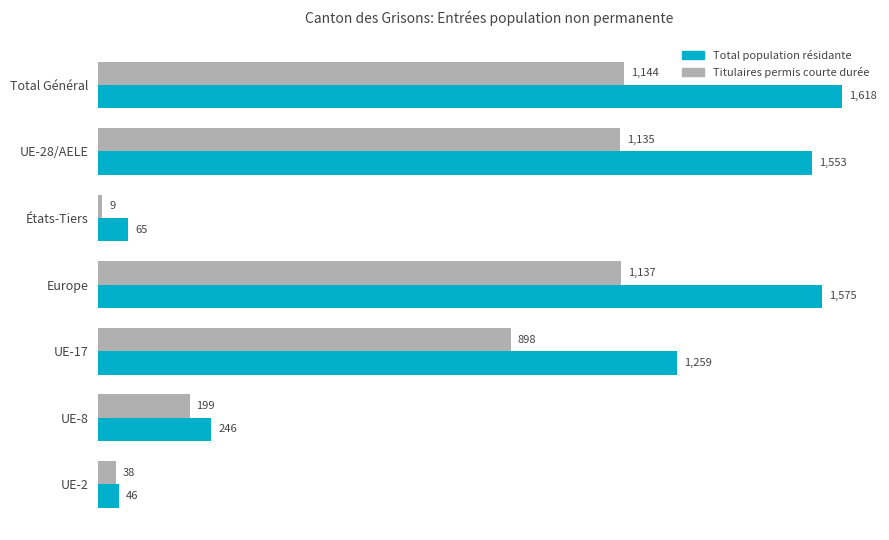

What is the sum of the Titulaires permis courte durée values at UE-2 and Europe?

1175